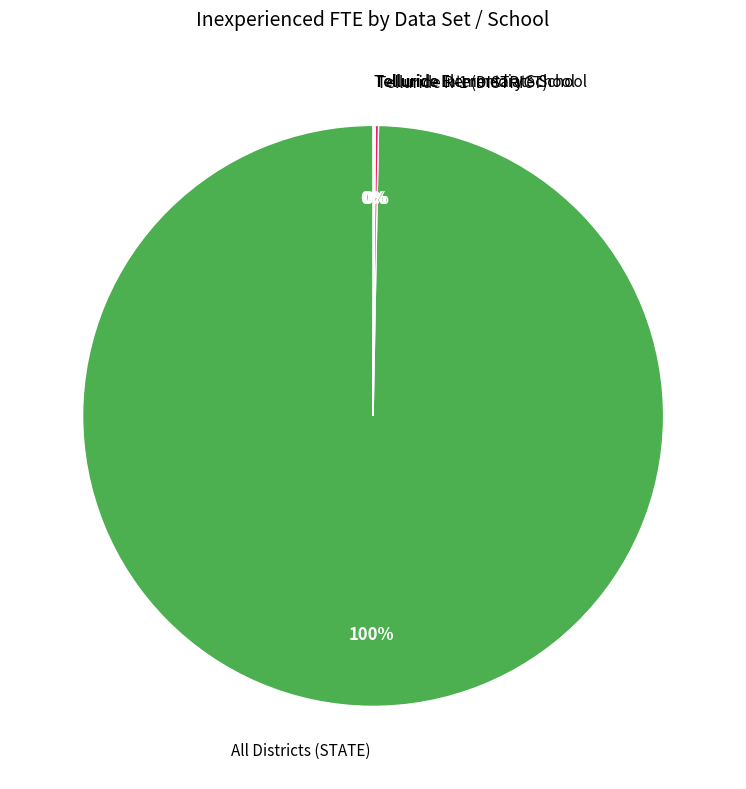

What percentage is the All Districts (STATE) slice, to the nearest percent?

100%